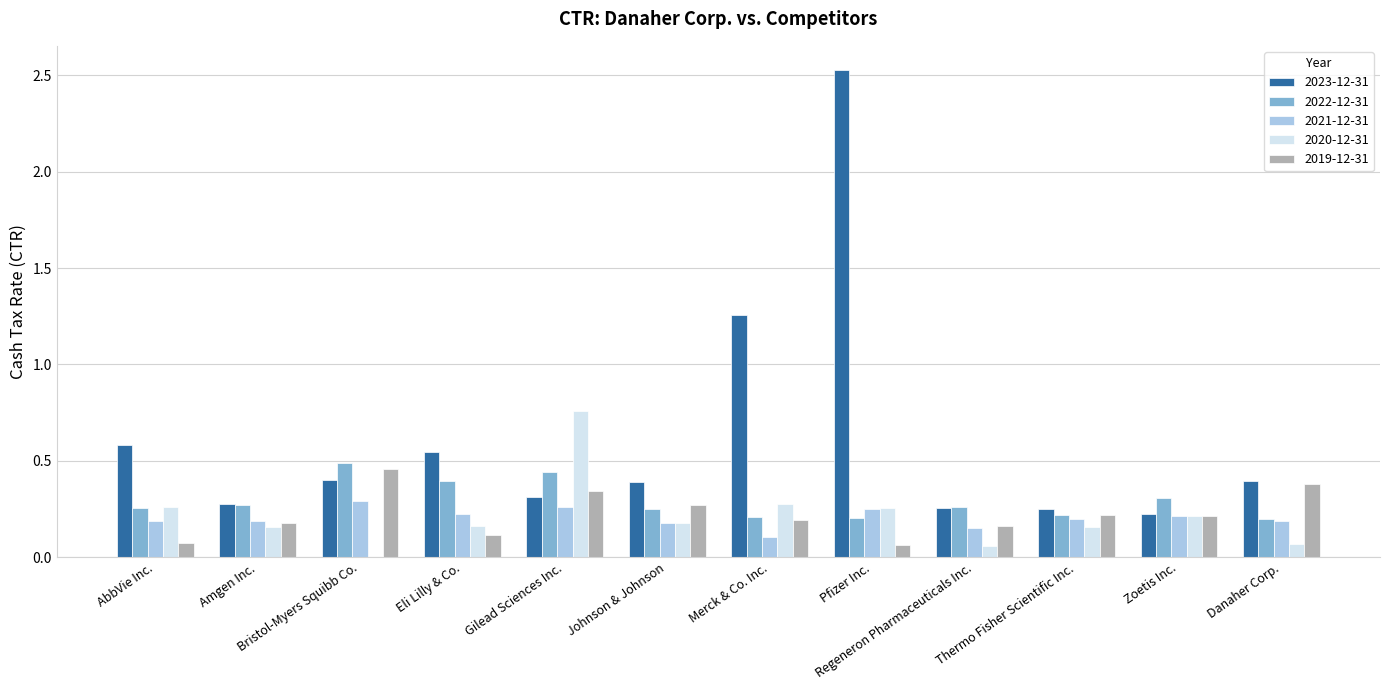

The value of 2020-12-31 at AbbVie Inc. is 0.3. True or false?

True